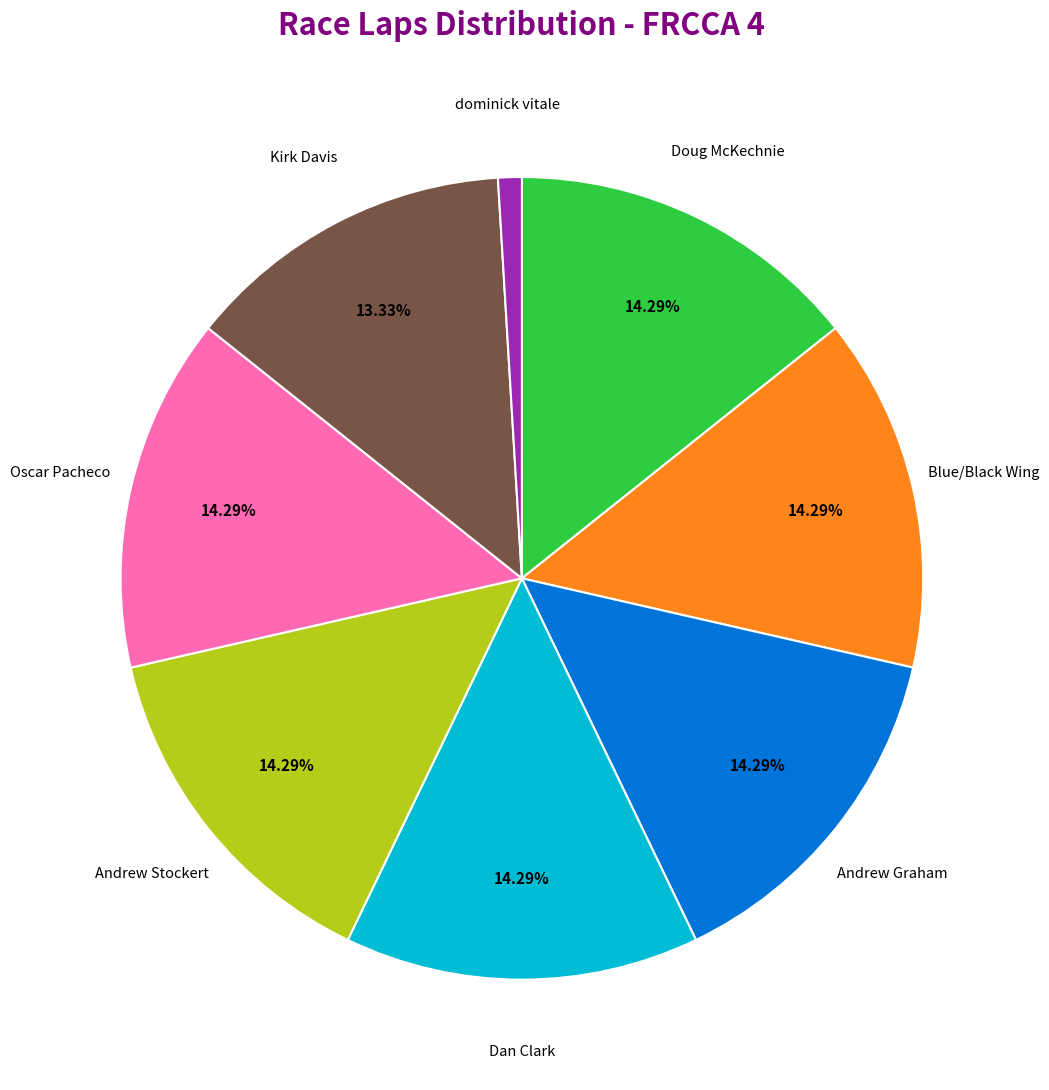

What is the smallest slice in the pie chart?

dominick vitale